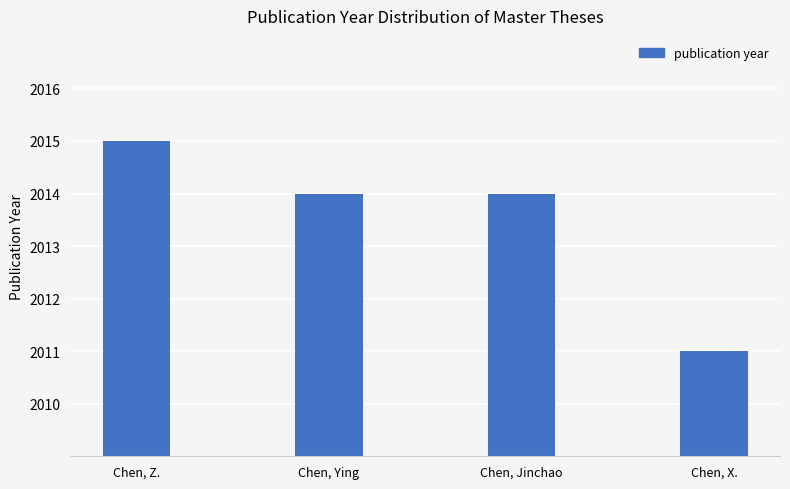

How many categories are shown in the chart?

4